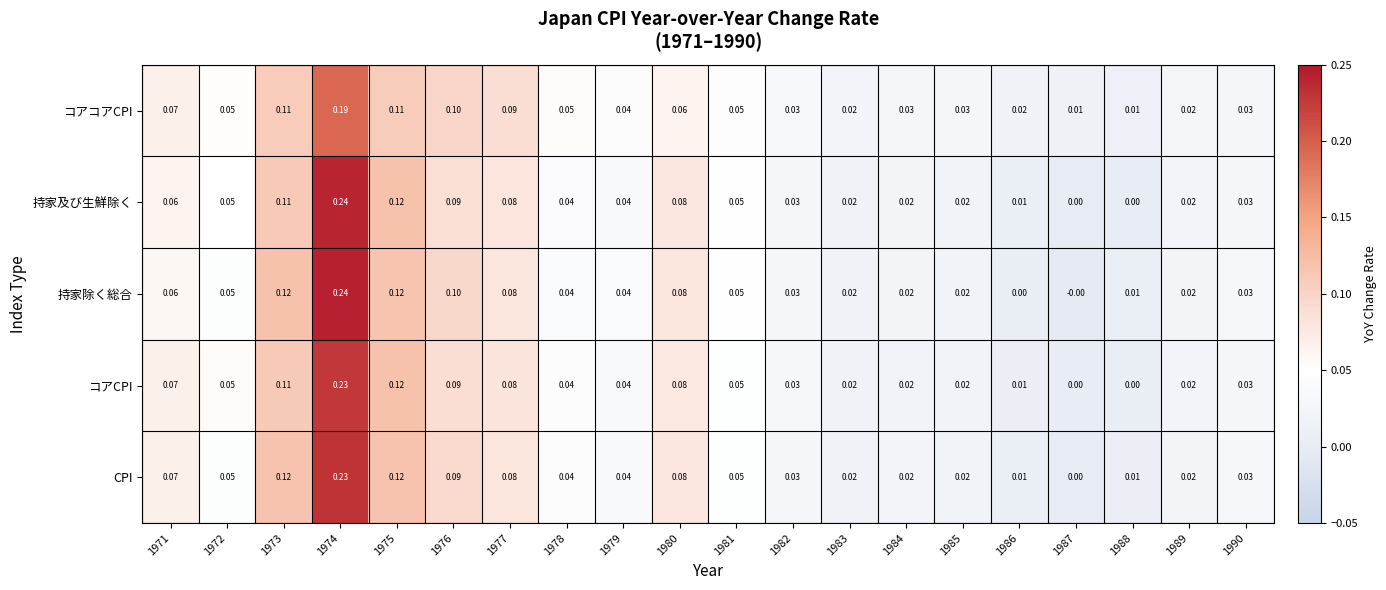

Is the value of 持家除く総合 at 1988 greater than the value of 持家及び生鮮除く at 1975?

No